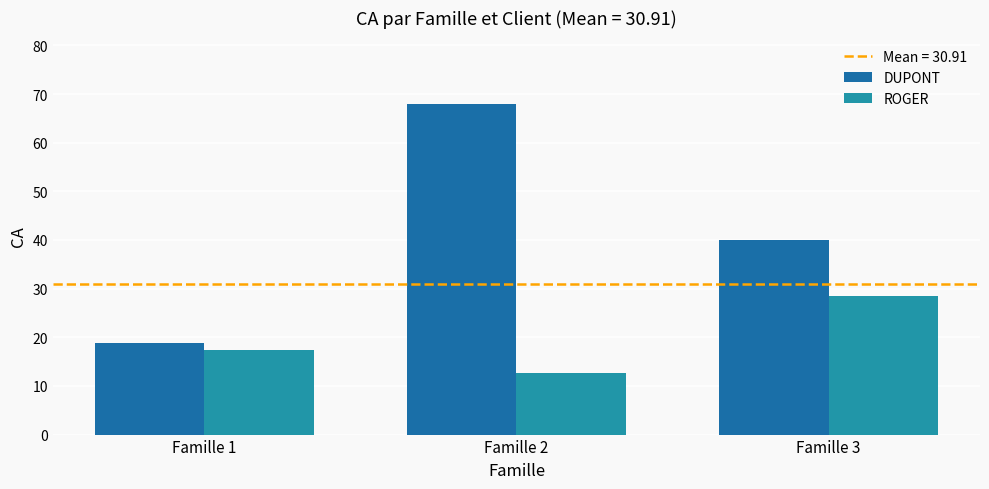

What is the value of the ROGER bar at the 3rd from the left?

28.6